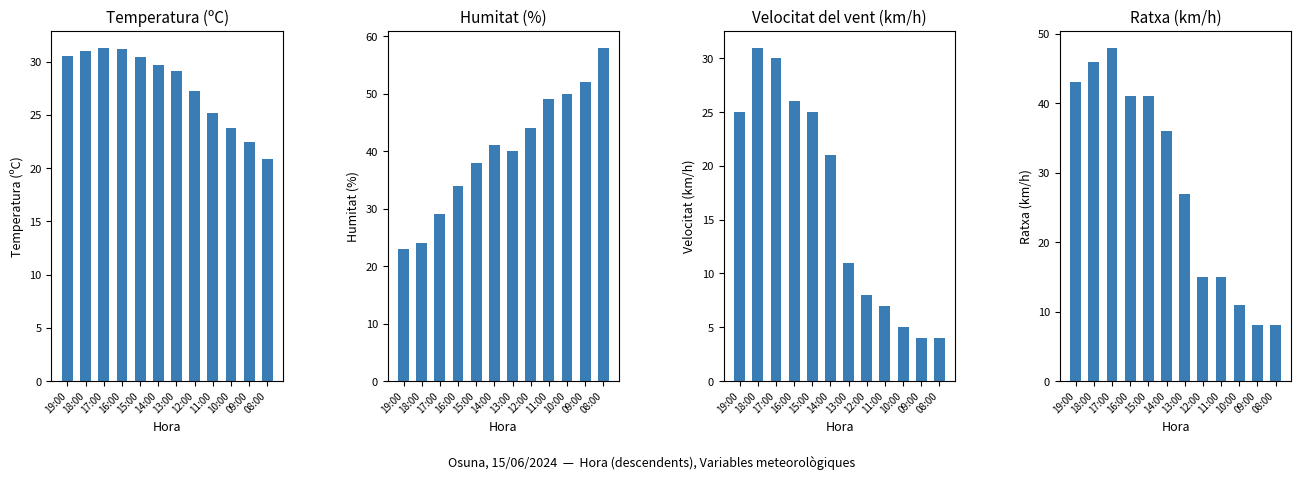

Are the bars grouped side by side (vs. stacked)?

Yes